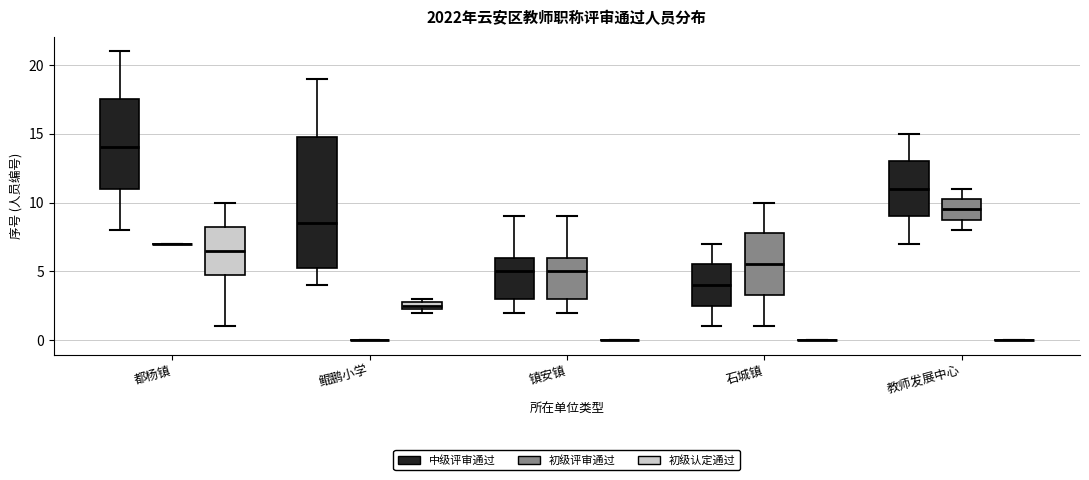

Where does the upper whisker of the box for 都杨镇 (中级评审通过) end on the y-axis? The values are not printed on the chart, so give them approximately, as read against the axis.

21.0